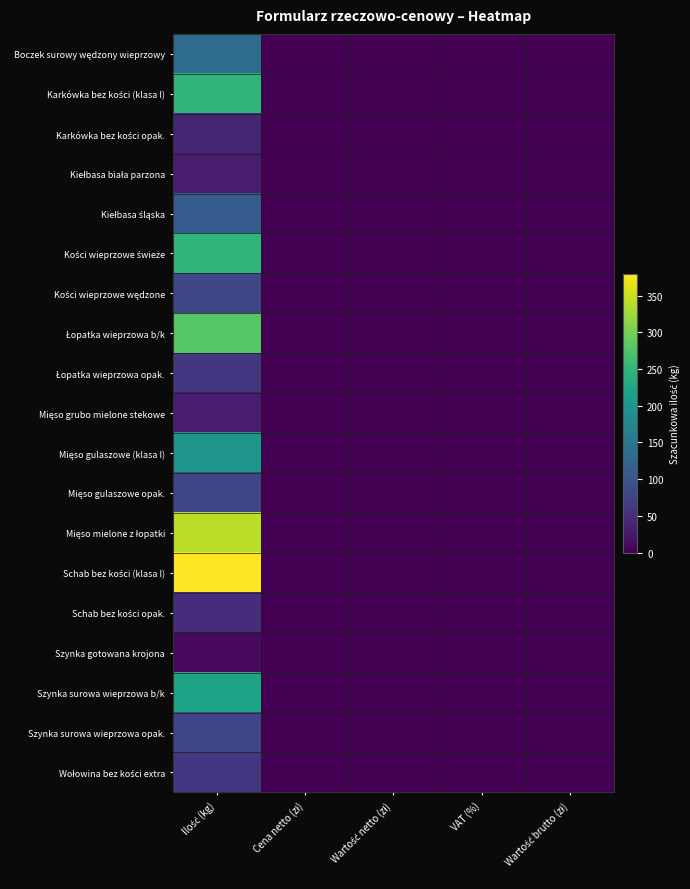

How many categories are shown in the chart?

5